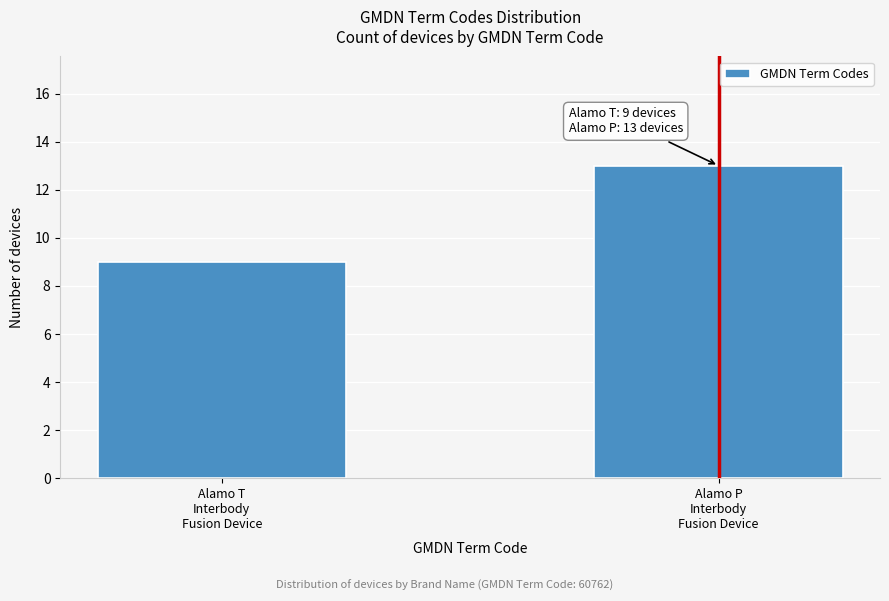

Reading left to right, extract all data points from this chart.

9	13